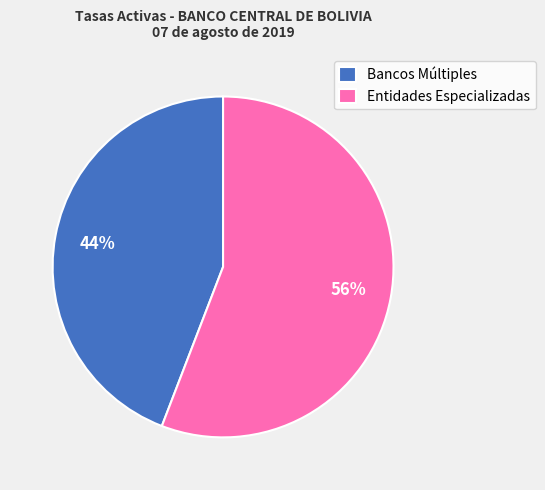

How many segments does this pie chart have?

2